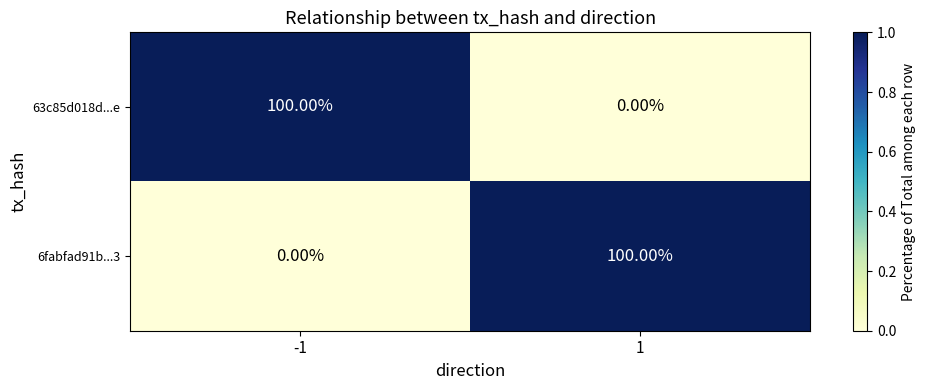

What is the difference between the highest and lowest values at -1?

100